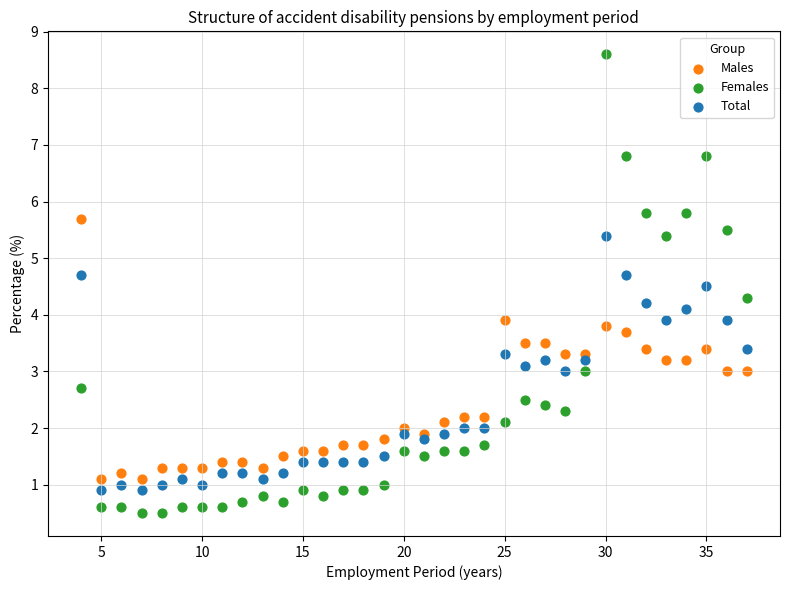

Which series reaches the maximum Y coordinate?

Females